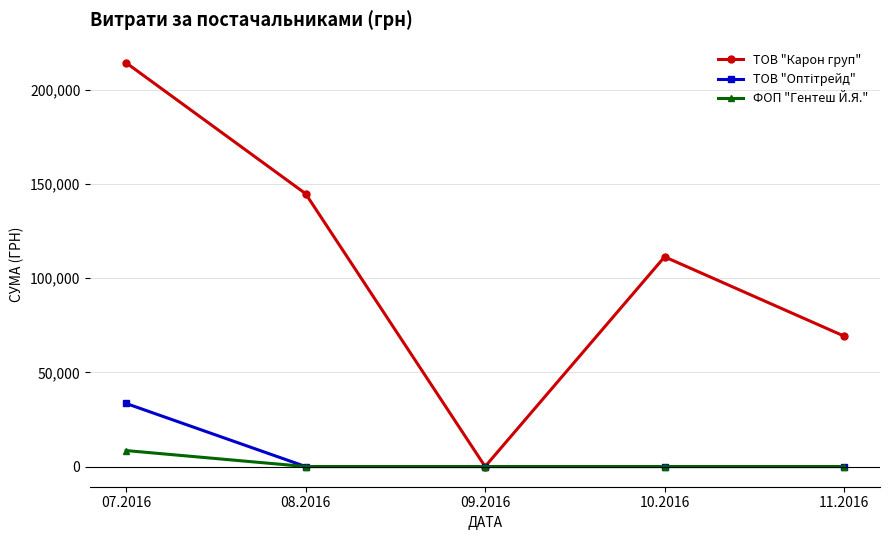

Where is the first local minimum for ТОВ "Карон груп"?

09.2016